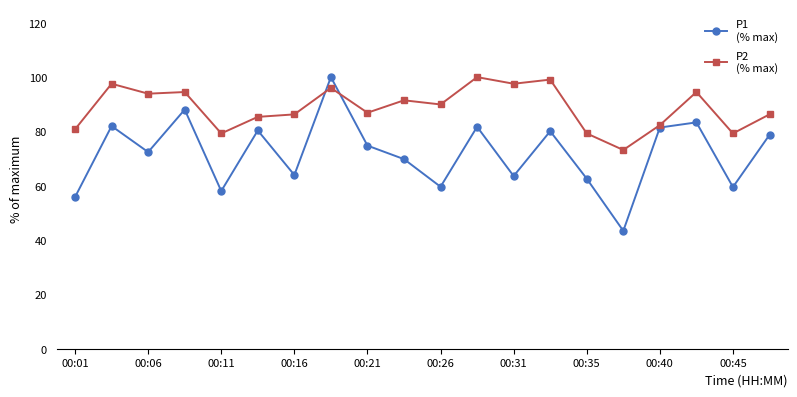

What is the maximum value shown in the chart?

100.0